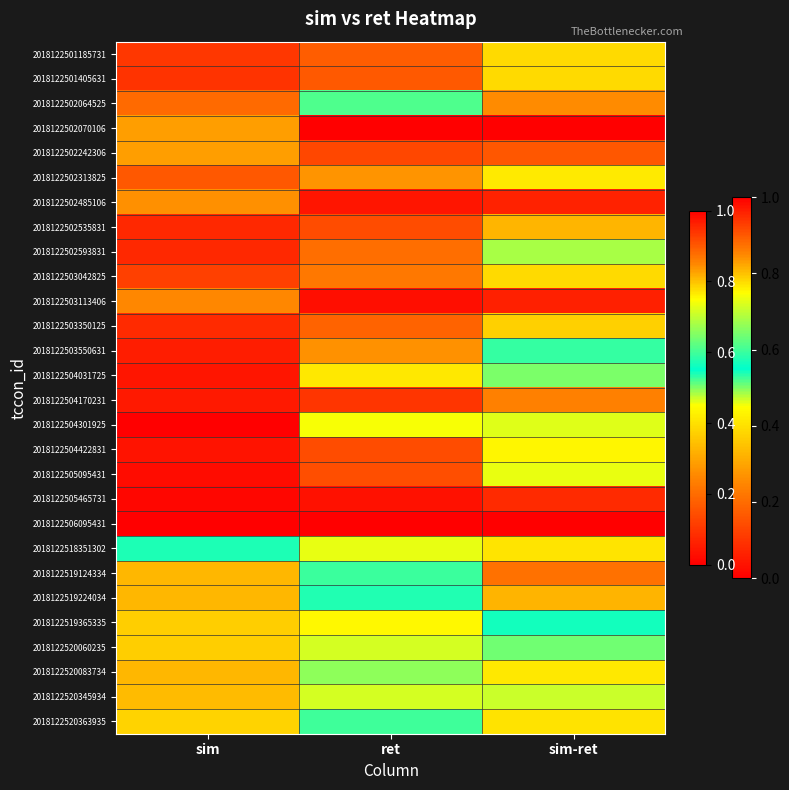

Between sim and sim-ret, which is larger?

sim-ret